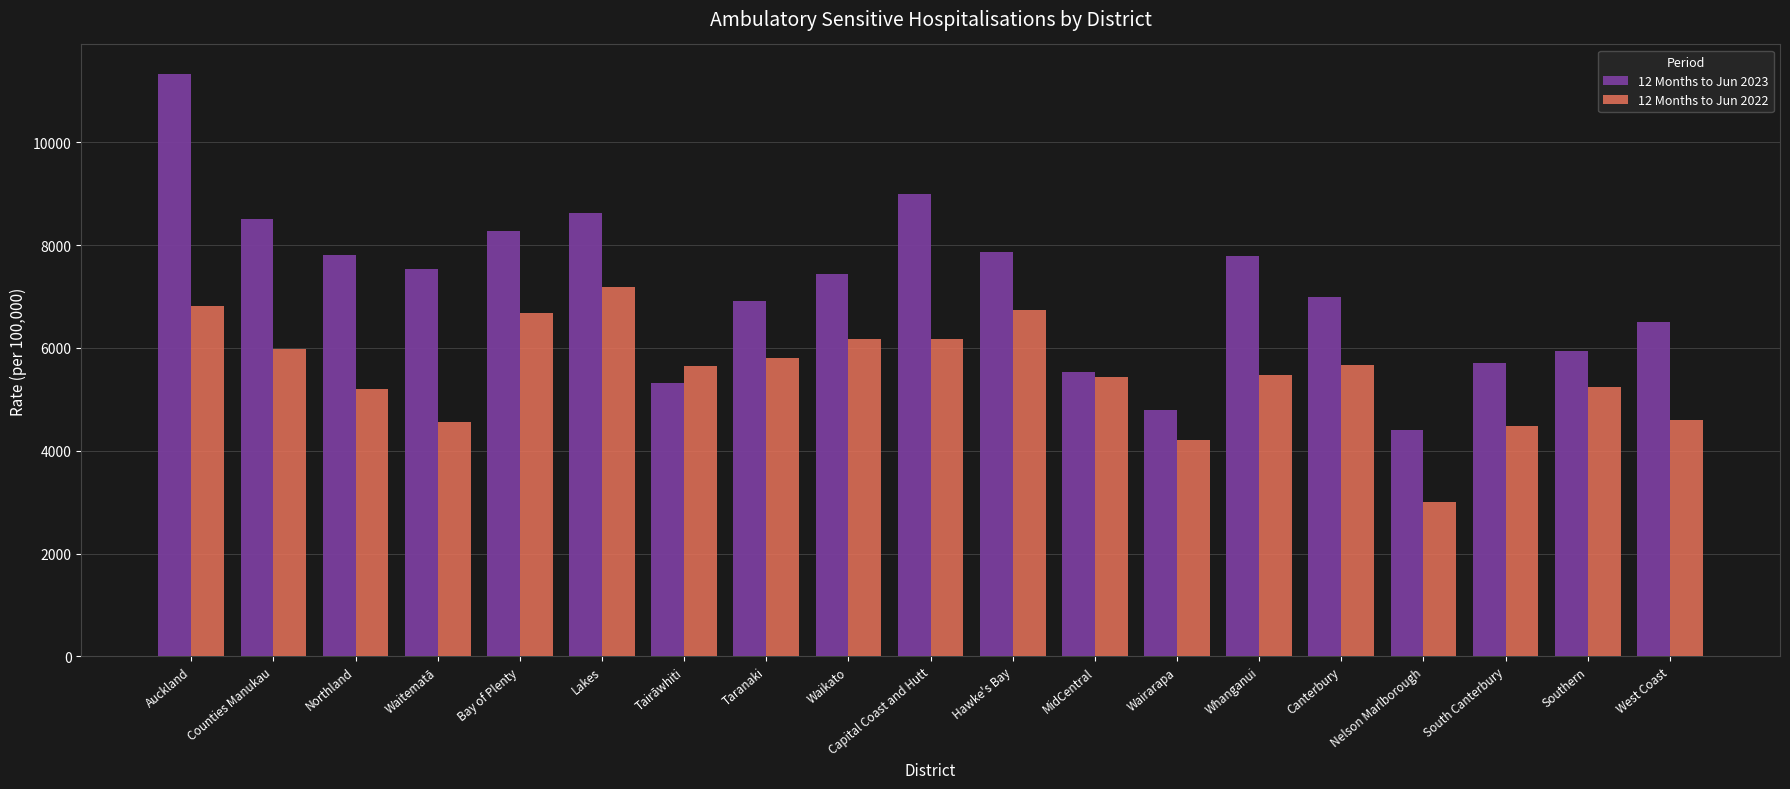

How many groups of bars are there?

19